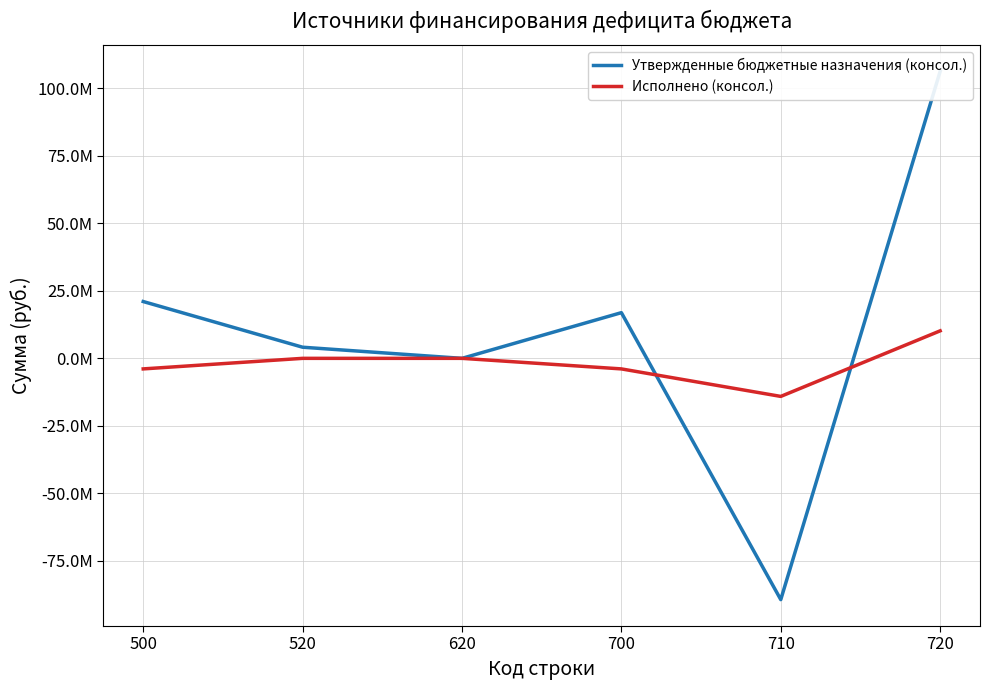

Read the Исполнено (консол.) value at 720.

10184571.6